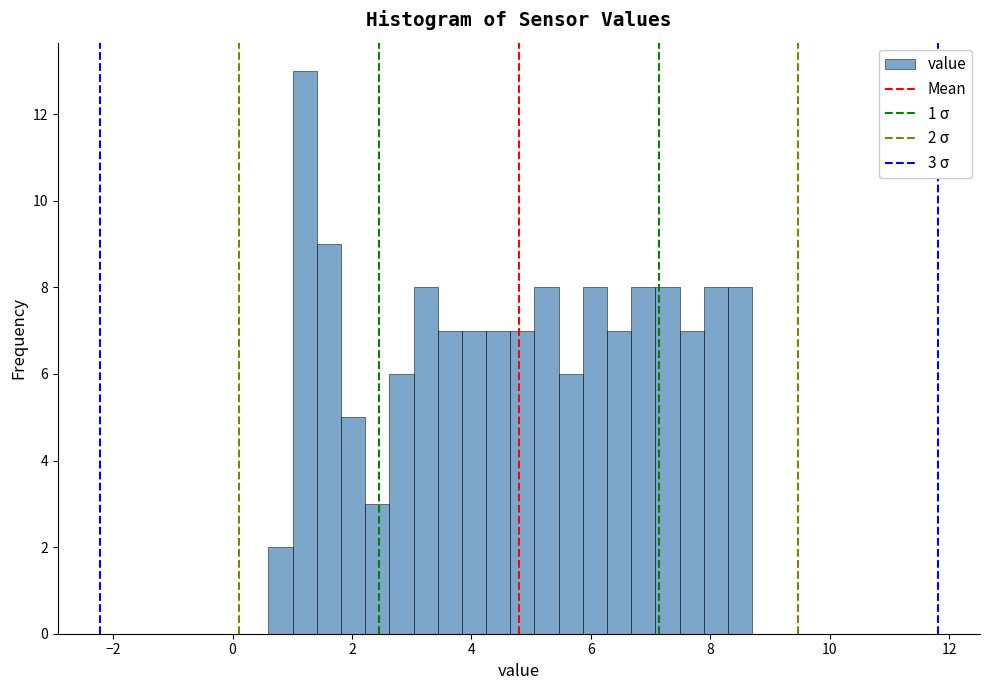

Around what value on the x-axis is the tallest bar? Give the approximate position of its centre, as read against the axis.

1.2